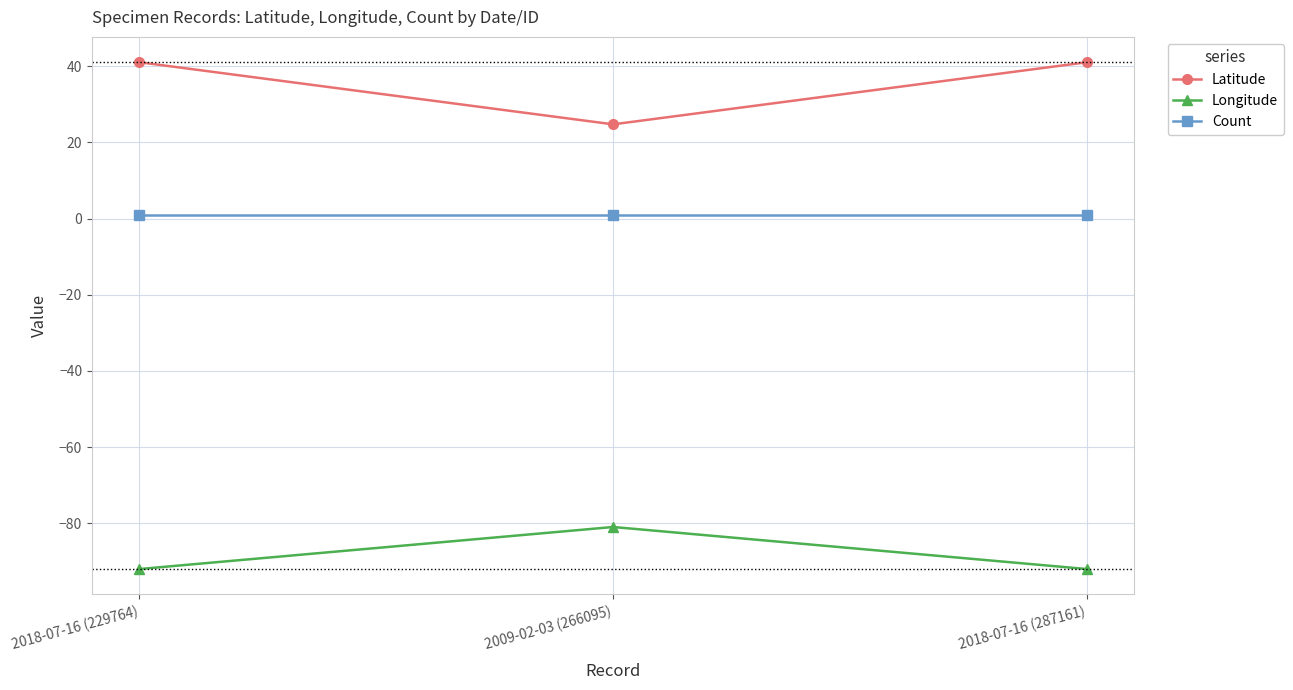

Which series has the widest spread of values?

Latitude